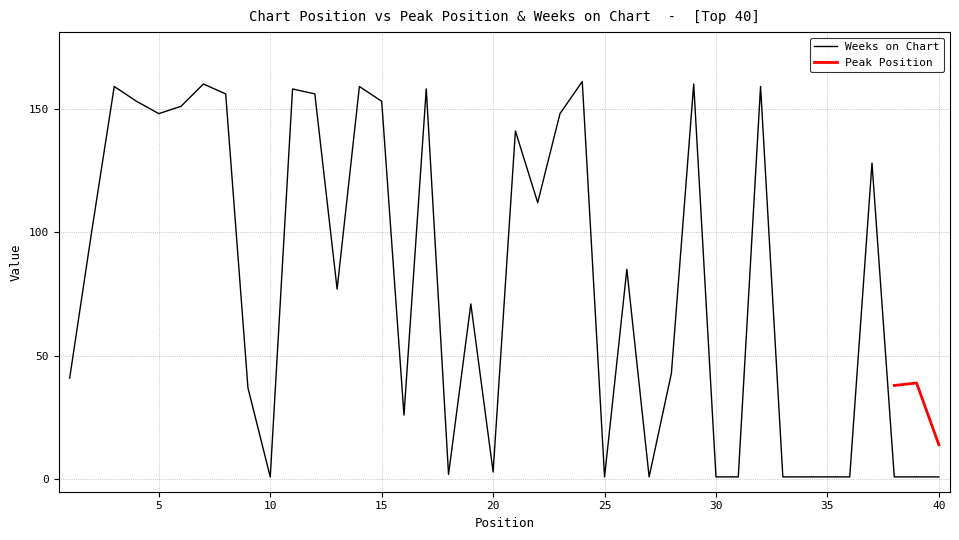

Between 32 and 24, which is larger?

24